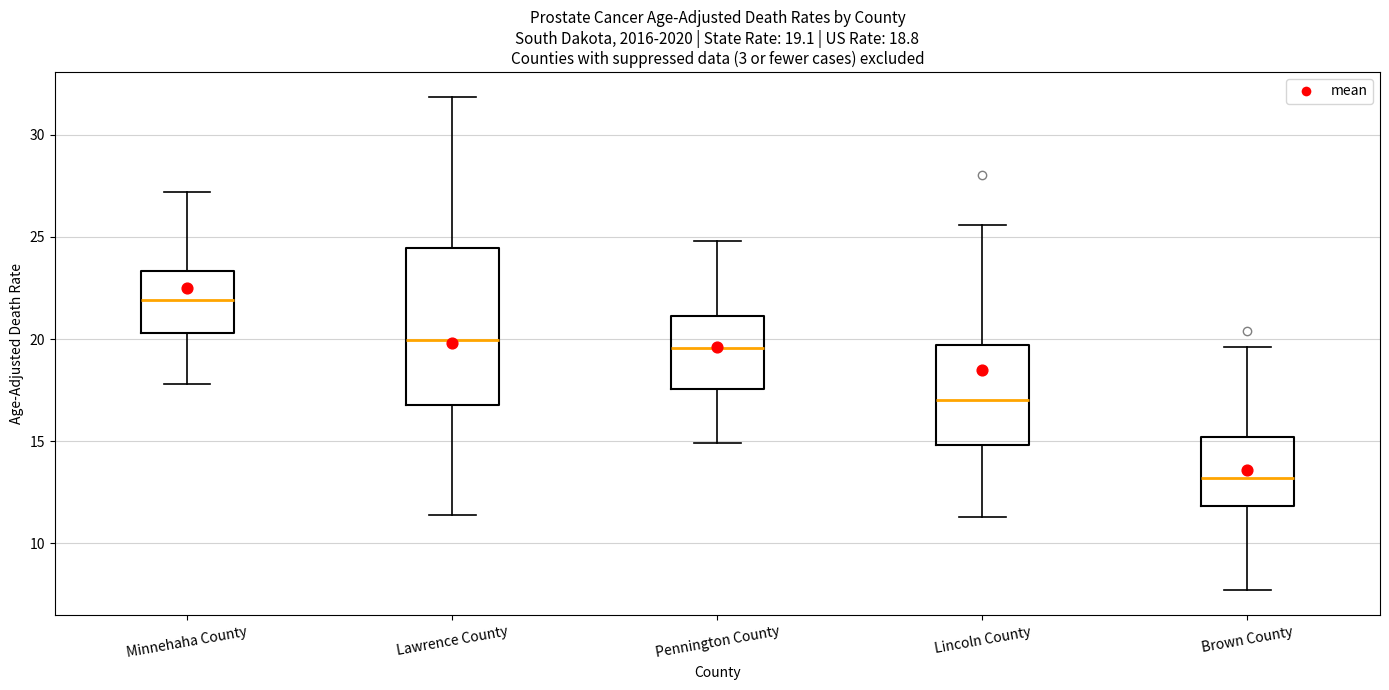

Which box has the highest median line?

Minnehaha County